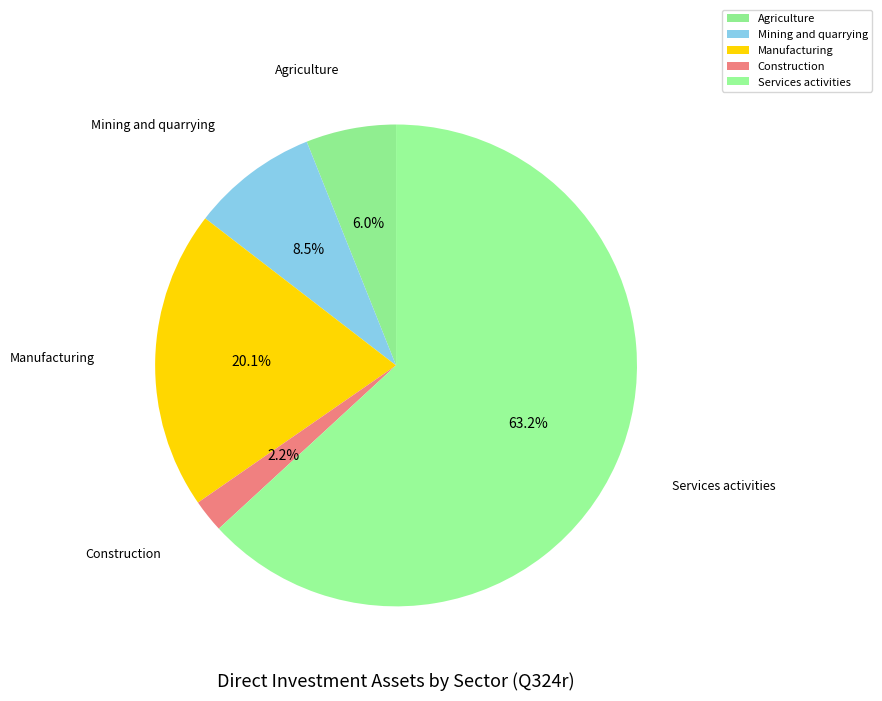

Is there a majority slice in this chart?

Yes